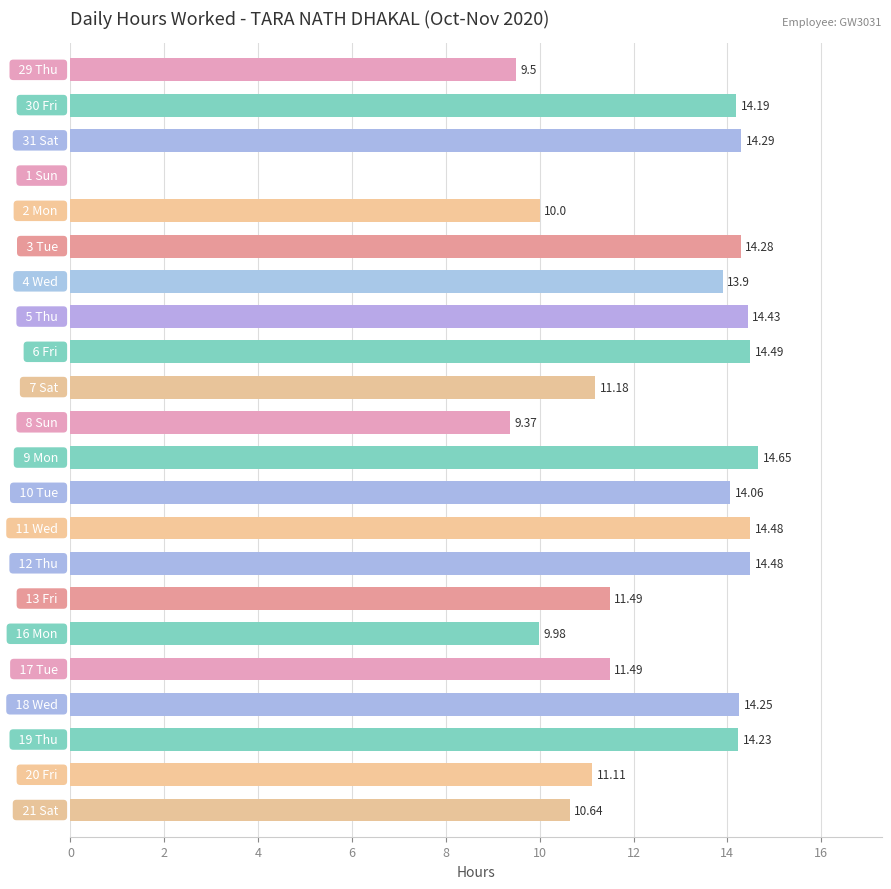

What is the average value?

12.1